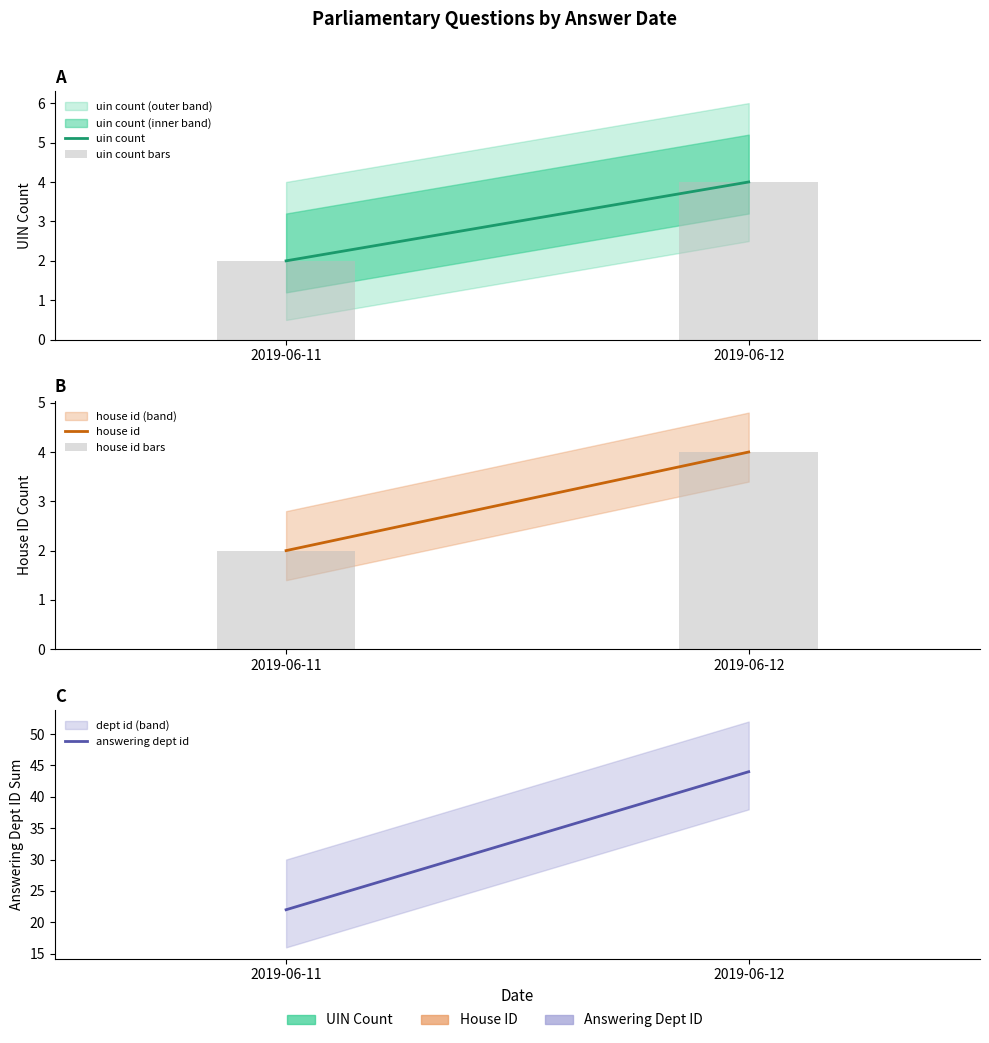

What is the sum of the uin count bars values at 2019-06-11 and 2019-06-12?

6